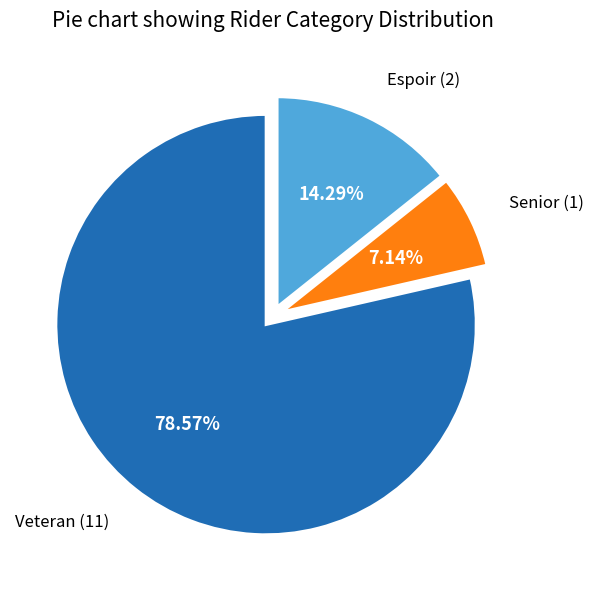

To the nearest percent, what percentage of the pie is Veteran?

79%